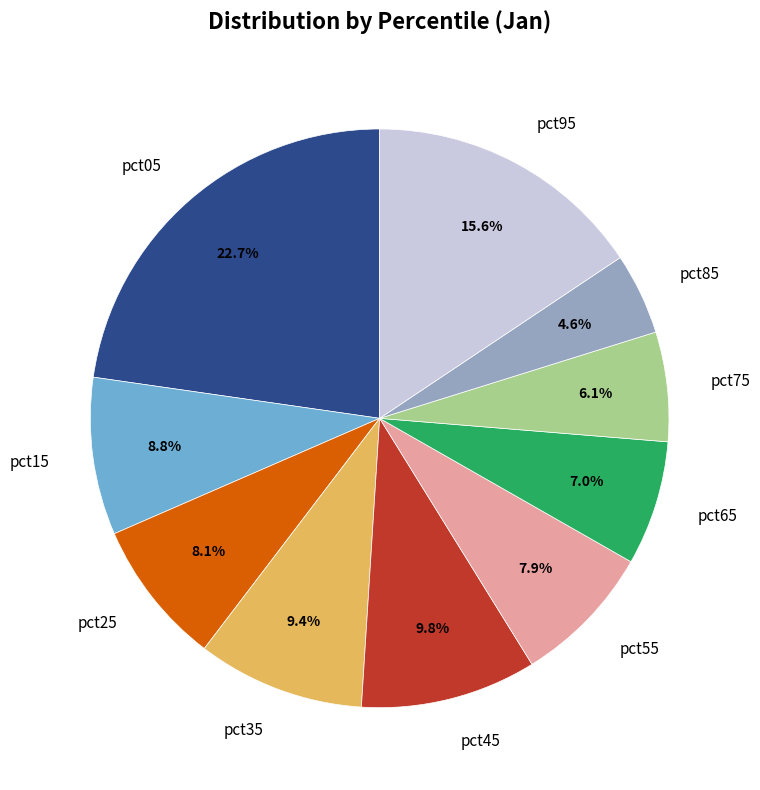

Combined, do pct95 and pct25 account for over 50%?

No